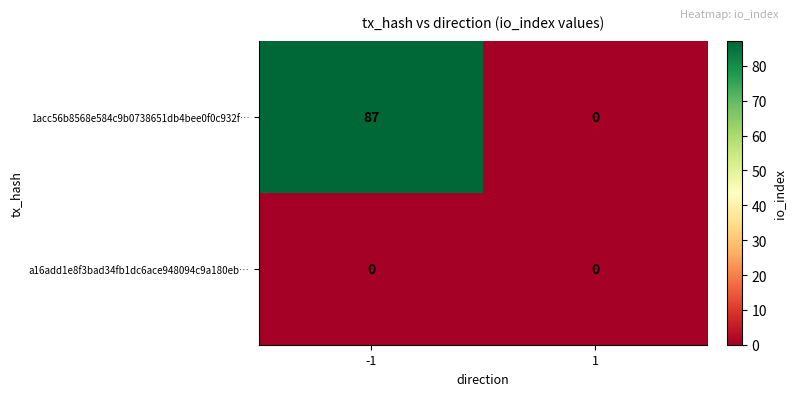

Which series has the largest total across all categories?

1acc56b8568e584c9b0738651db4bee0f0c932f…